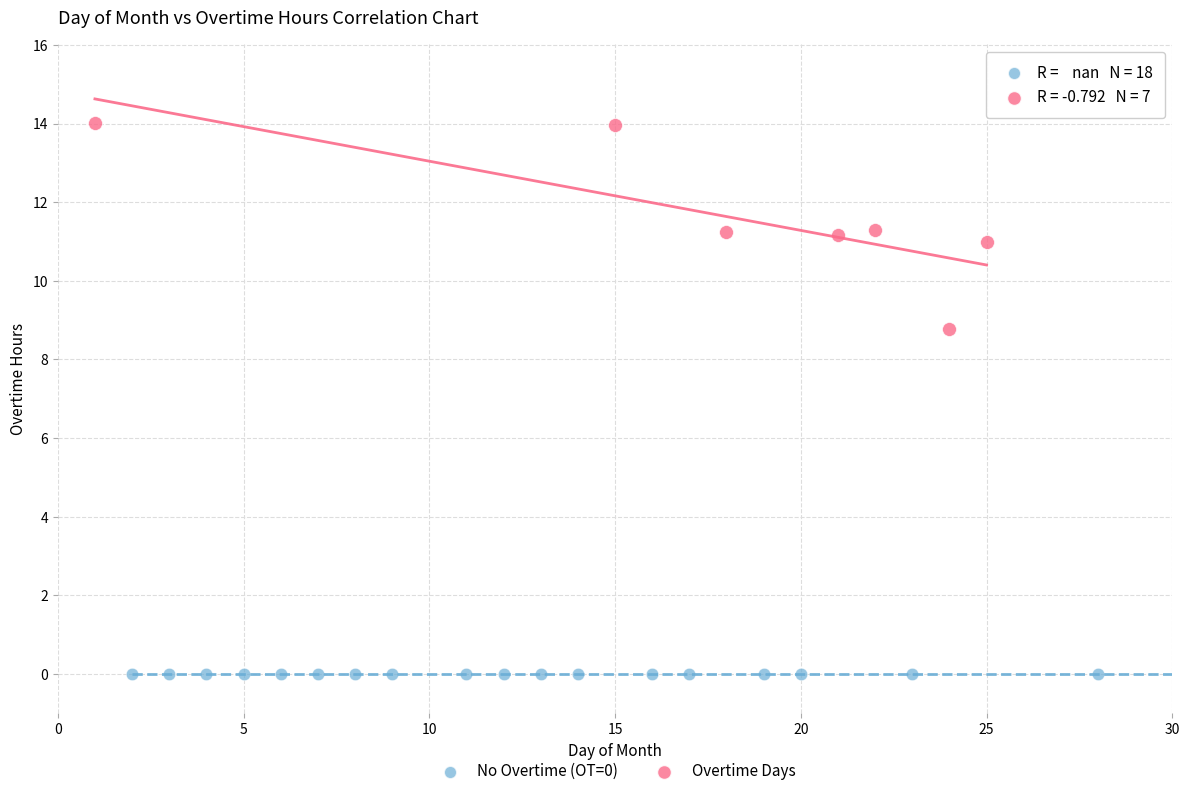

Which series reaches the maximum Y coordinate?

Overtime Days